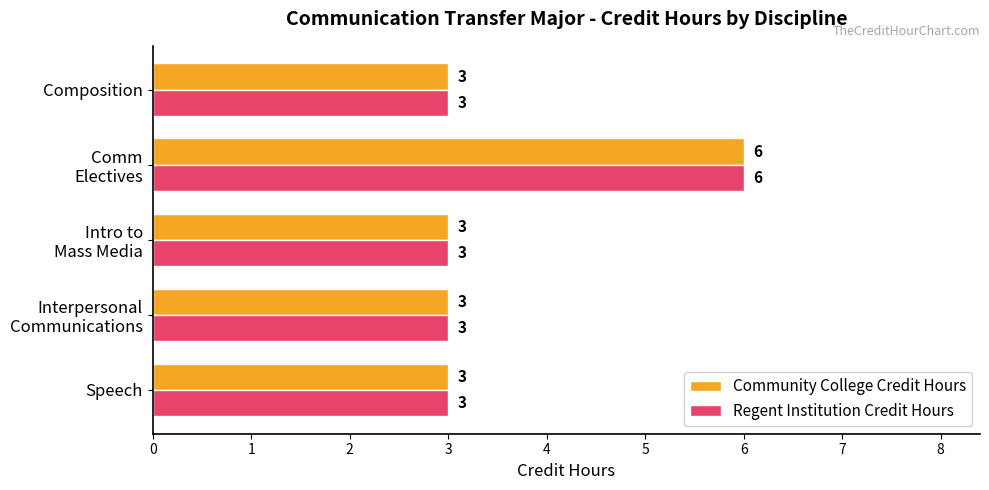

What is the average value of the Regent Institution Credit Hours series?

4